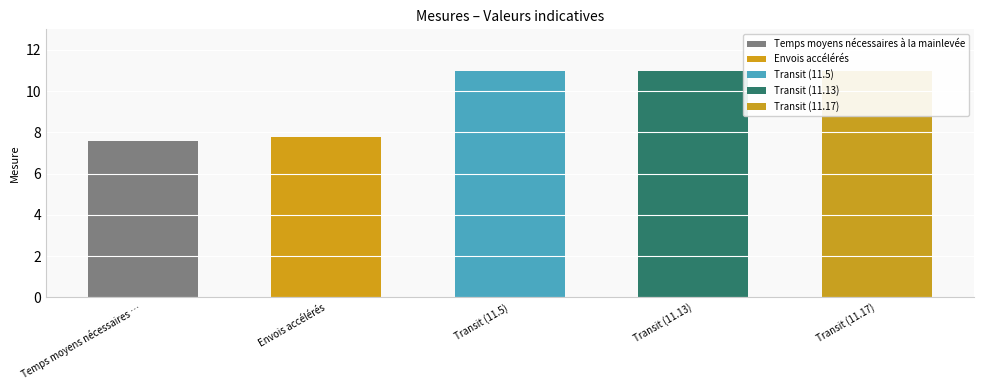

What is the difference between the values at Transit (11.5) and Envois accélérés?

3.2